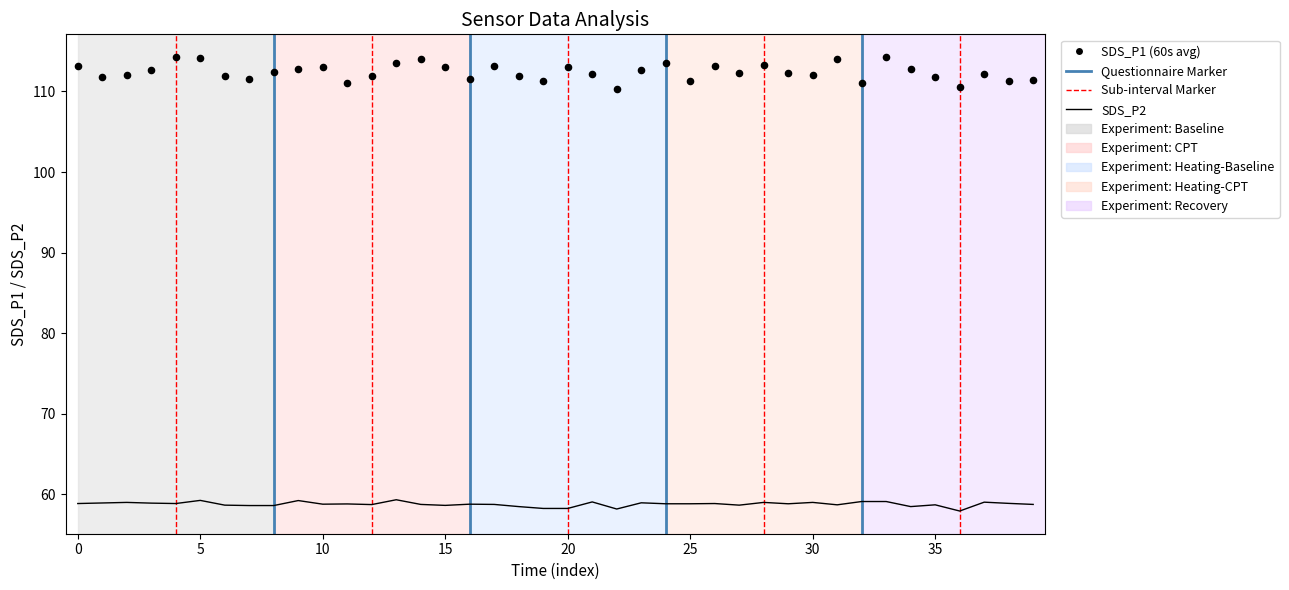

Which series contains the highest Y value?

SDS_P1 (60s avg)